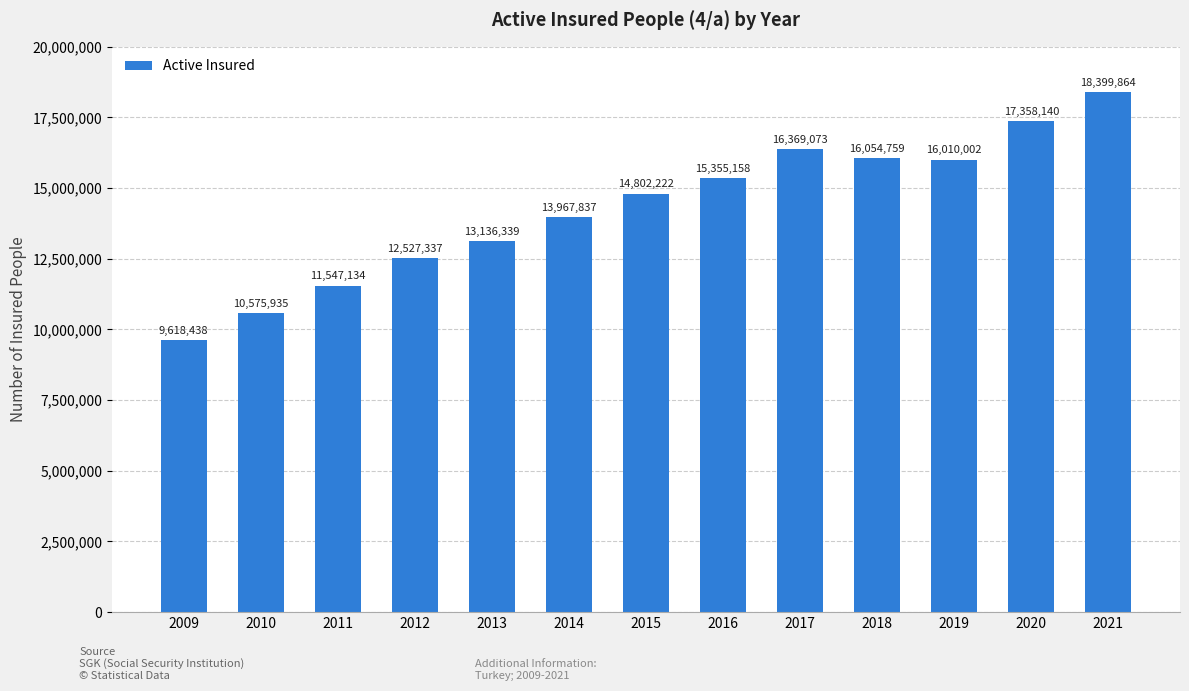

Reading left to right, extract all data points from this chart.

2009=9618438	2010=10575935	2011=11547134	2012=12527337	2013=13136339	2014=13967837	2015=14802222	2016=15355158	2017=16369073	2018=16054759	2019=16010002	2020=17358140	2021=18399864